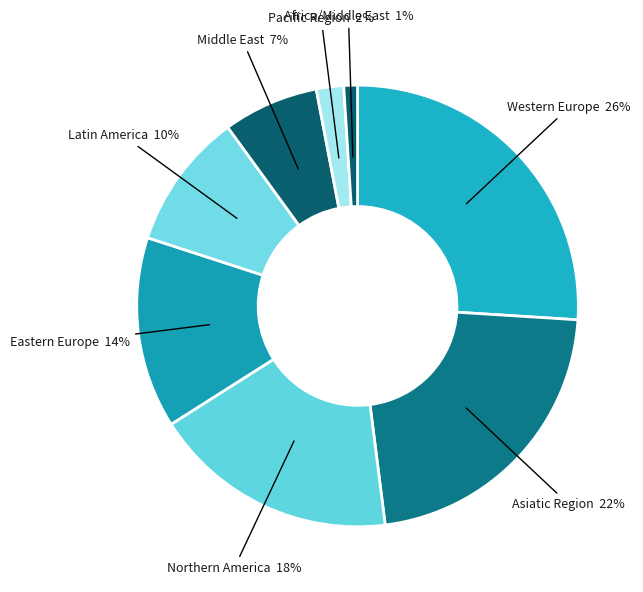

How many segments does this pie chart have?

8